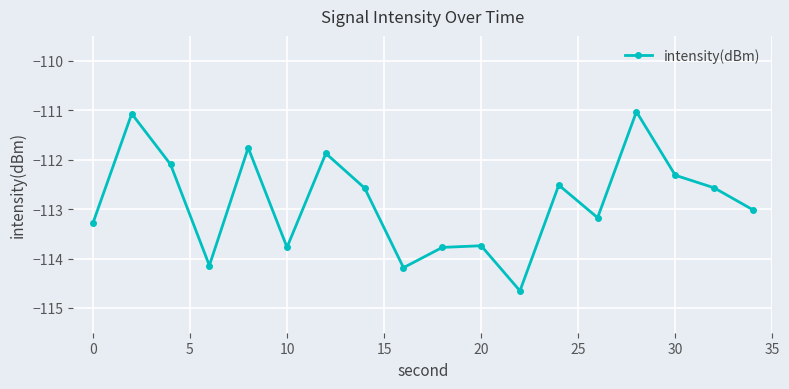

How many points are higher than both their immediate neighbors (excluding endpoints)?

6